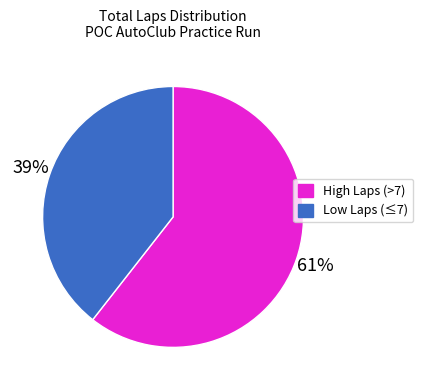

Is there a majority slice in this chart?

Yes